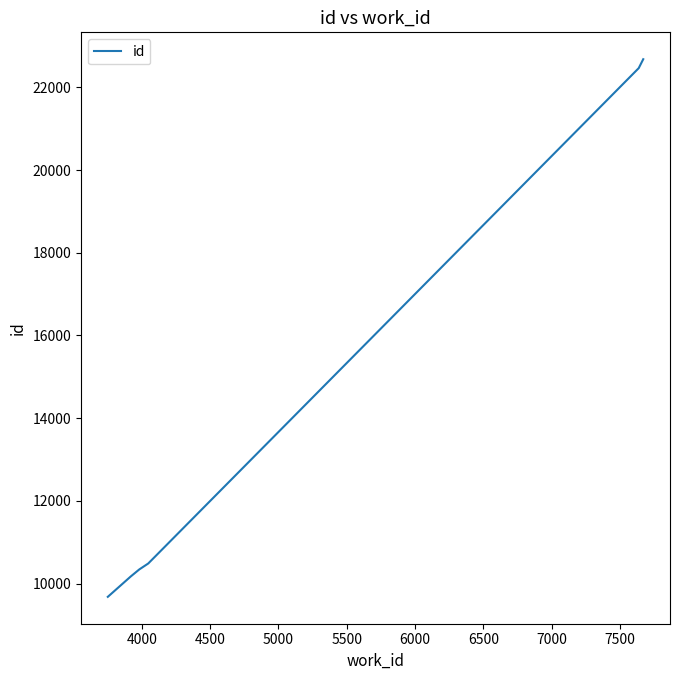

What is the difference between the maximum and minimum values?

13005